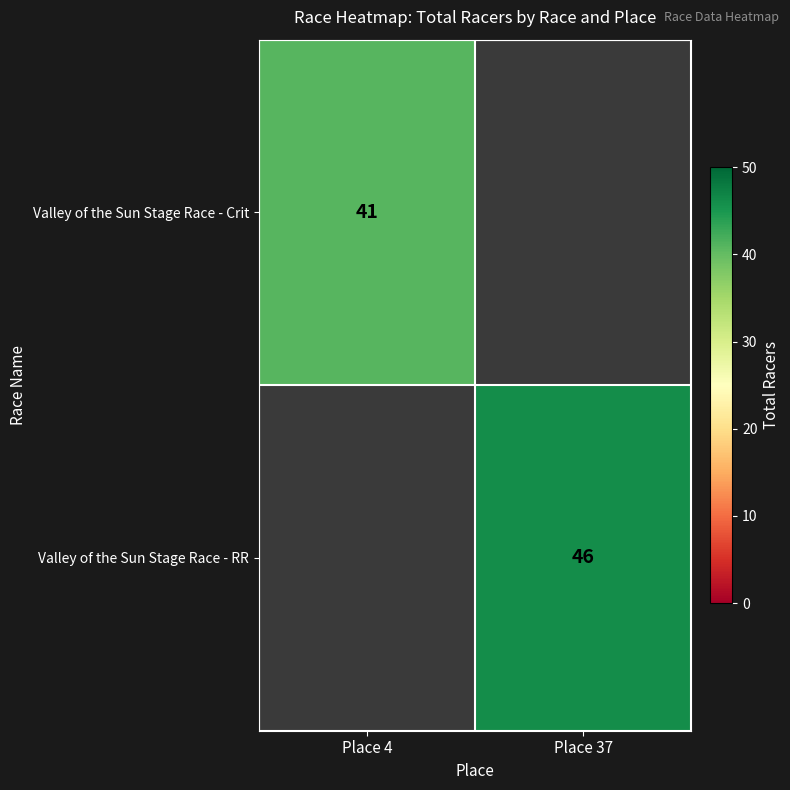

True or false: Valley of the Sun Stage Race - RR has a value of 46 at Place 37.

True